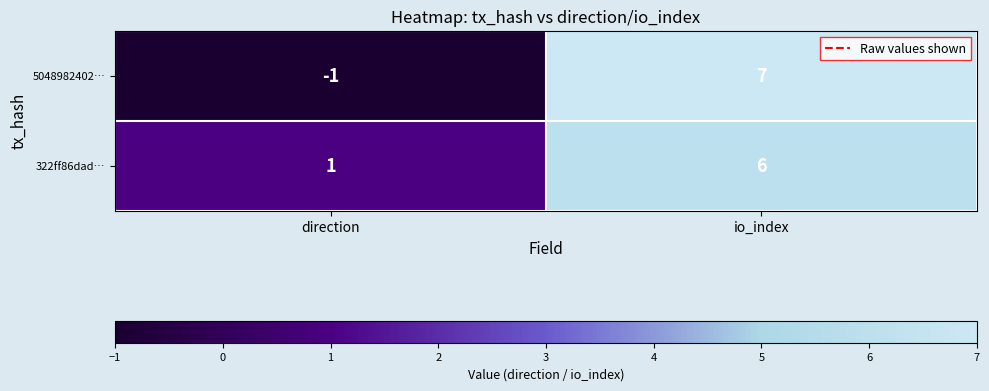

Rank the series by their maximum value, from highest to lowest.

5048982402…, 322ff86dad…